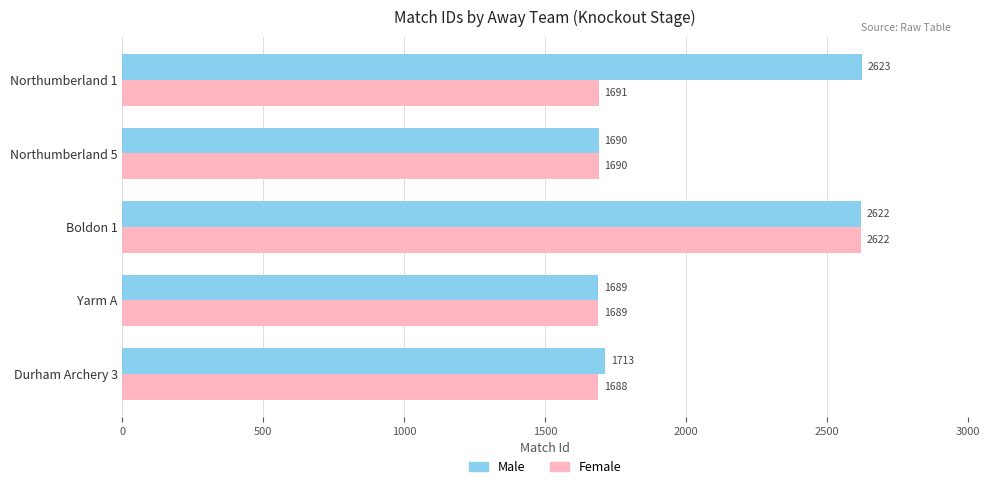

What is the average value of the Male series?

2067